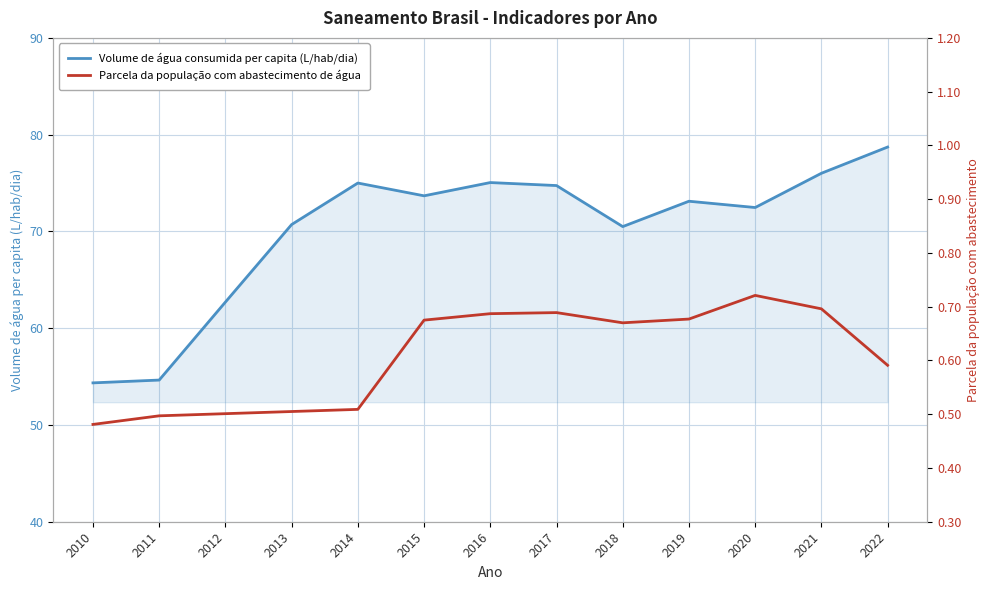

True or false: Volume de água consumida per capita (L/hab/dia) has a value of 18.4 at 2019.

False